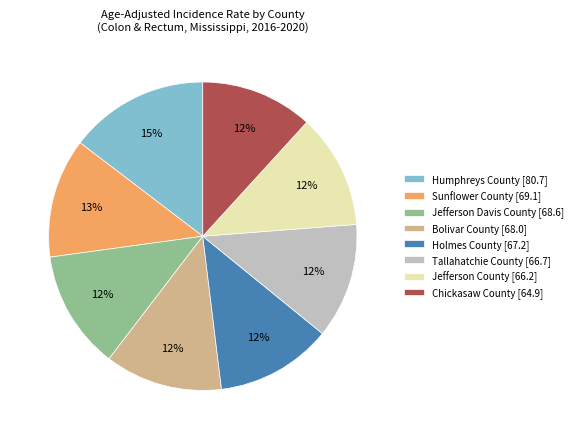

To the nearest percent, what is the difference between the largest and smallest slice percentages?

3%